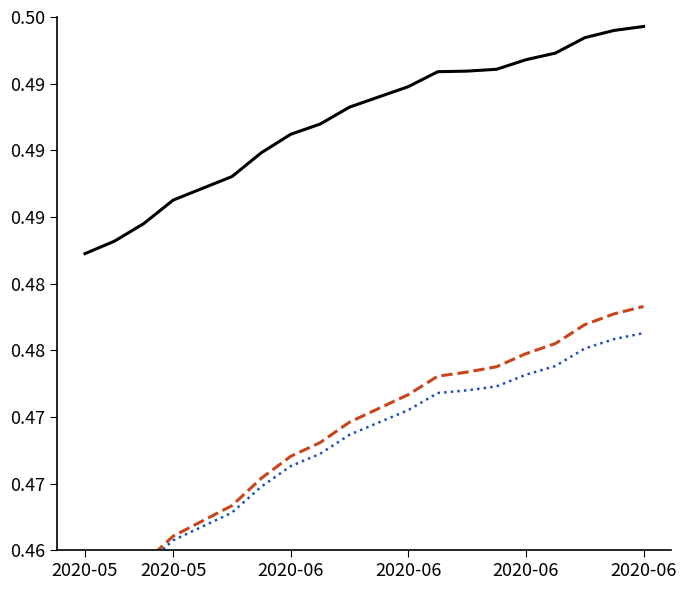

What is the total value across all series at 2020-06?

1.4